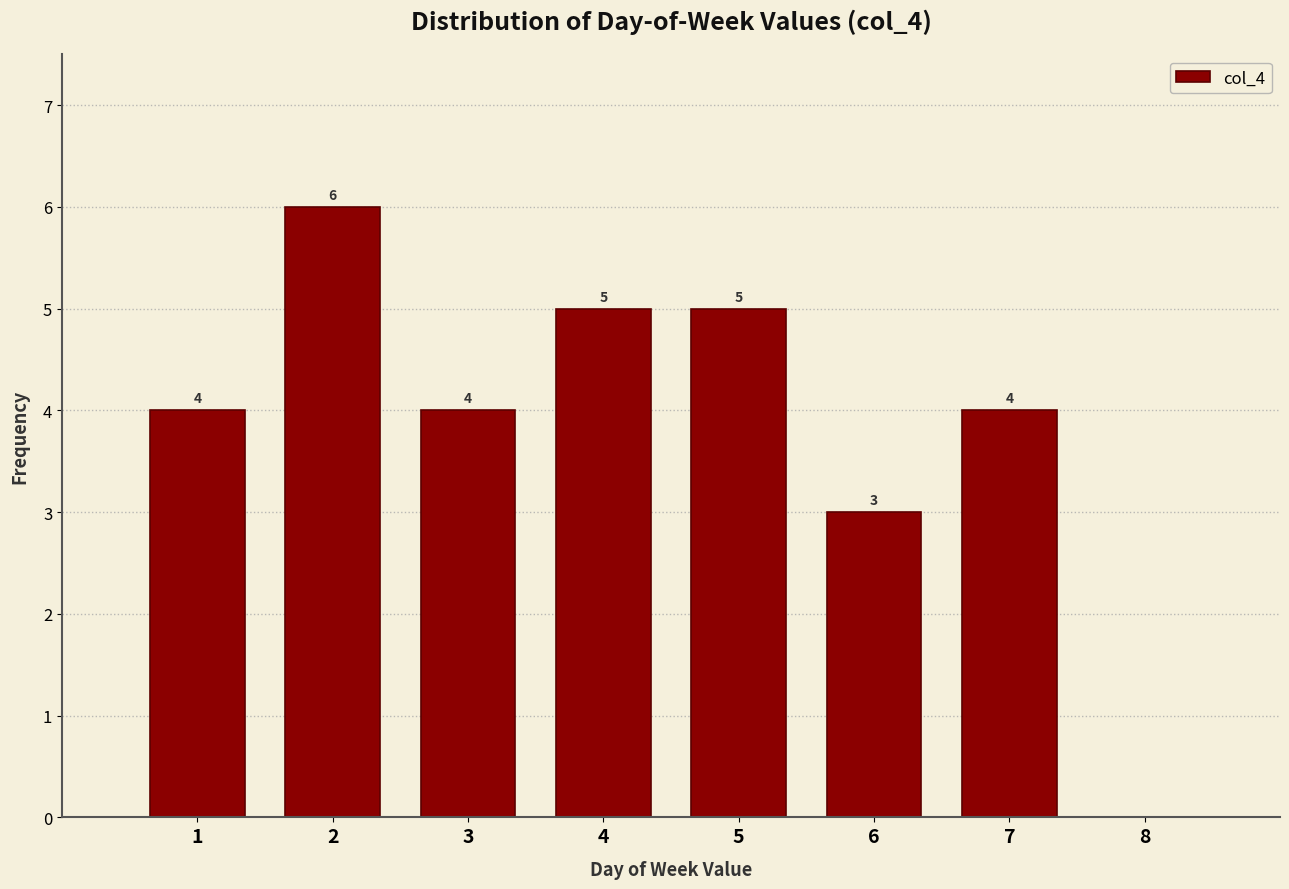

Which range on the x-axis has the tallest bar?

1.5 to 2.5